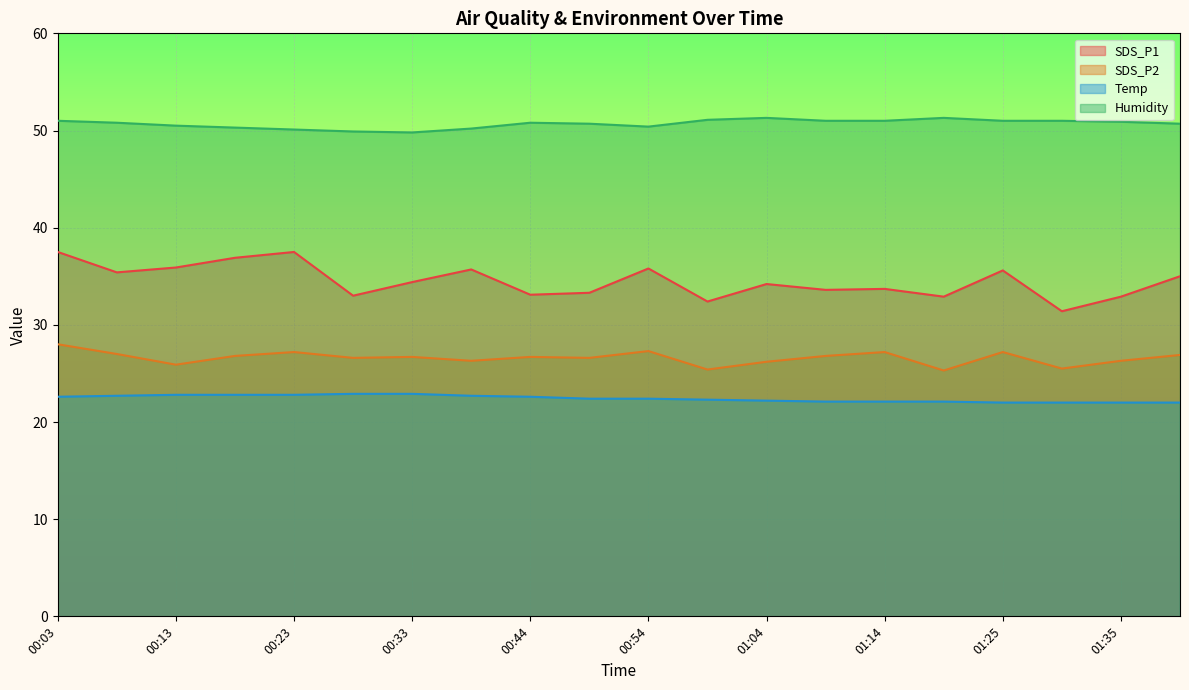

Rank the series by their maximum value, from highest to lowest.

Humidity, SDS_P1, SDS_P2, Temp